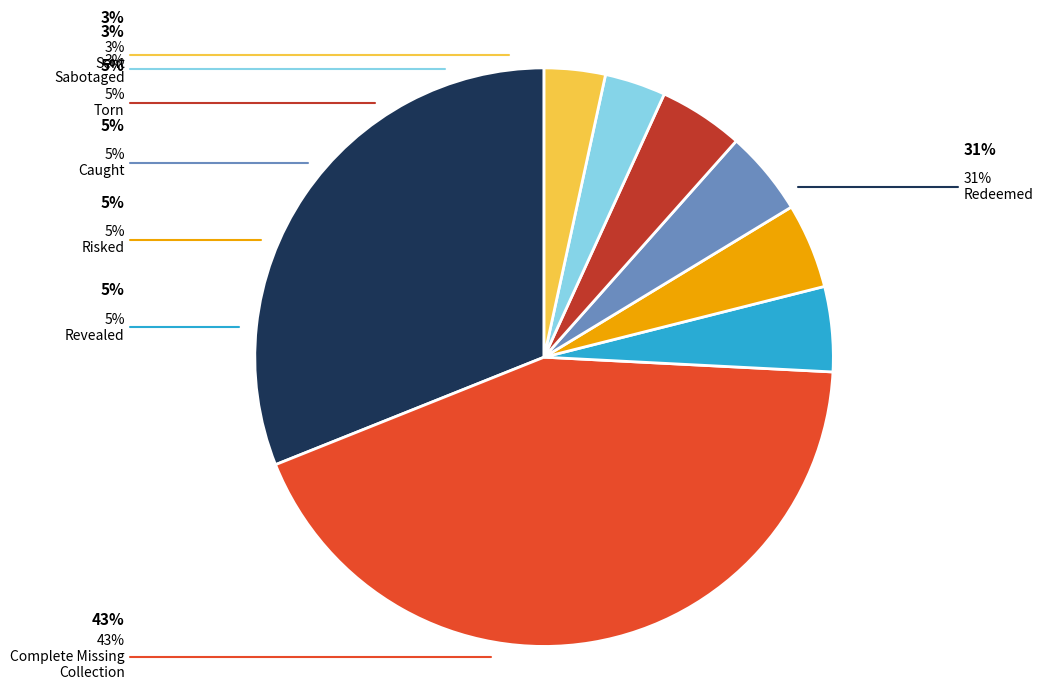

Count the number of slices in the pie.

8